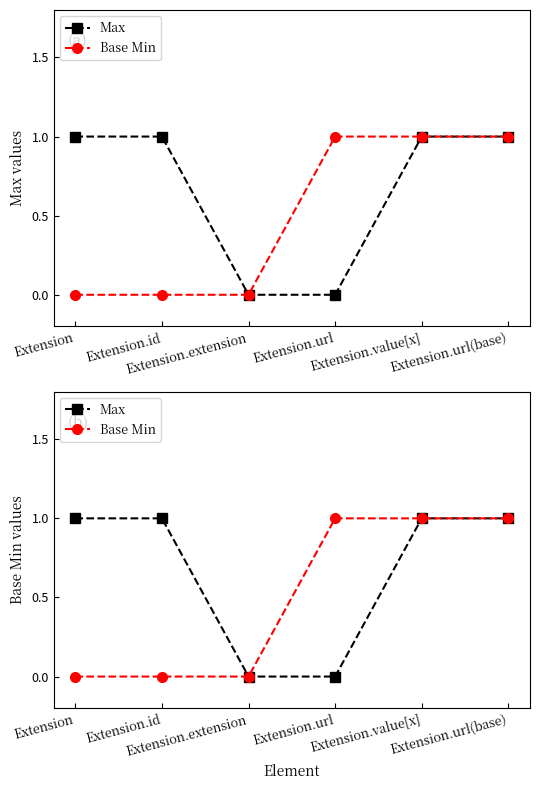

What are all the series names shown in the legend?

Max, Base Min